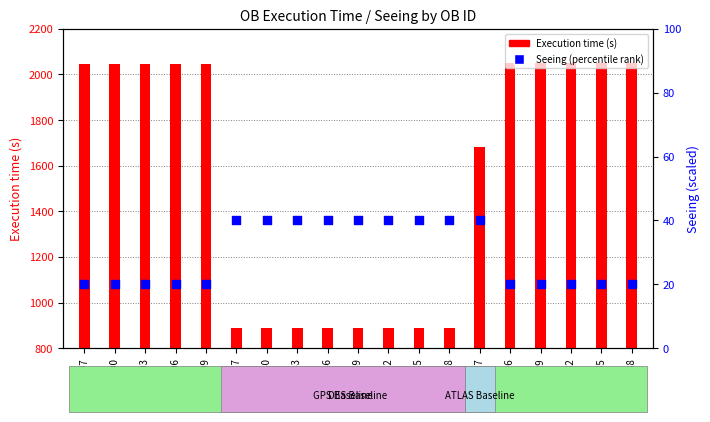

Which series reaches the minimum Y coordinate?

percentile rank within the sample